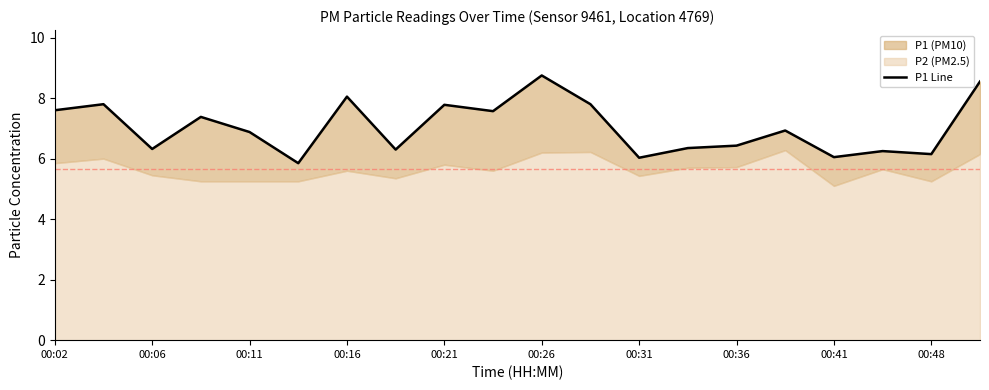

Reading left to right, extract all data points from this chart.

7.6	7.8	6.3	7.4	6.9	5.8	8.1	6.3	7.8	7.6	8.8	7.8	6.0	6.3	6.4	6.9	6.0	6.2	6.2	8.6